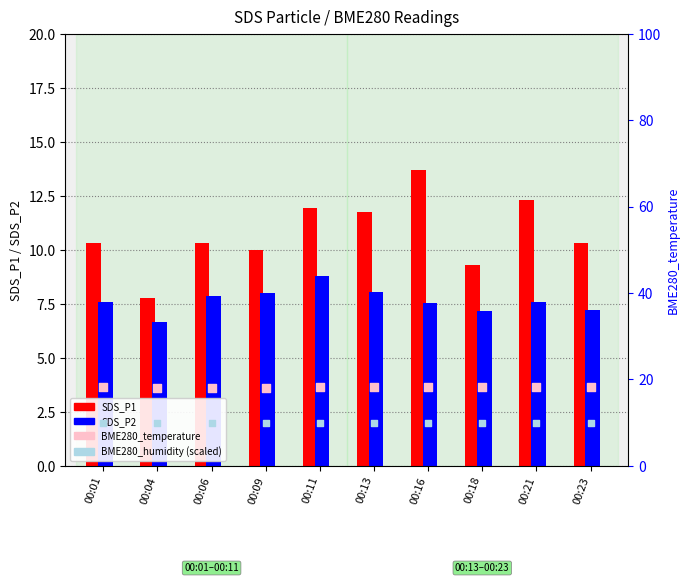

Which series contains the highest Y value?

BME280_temperature